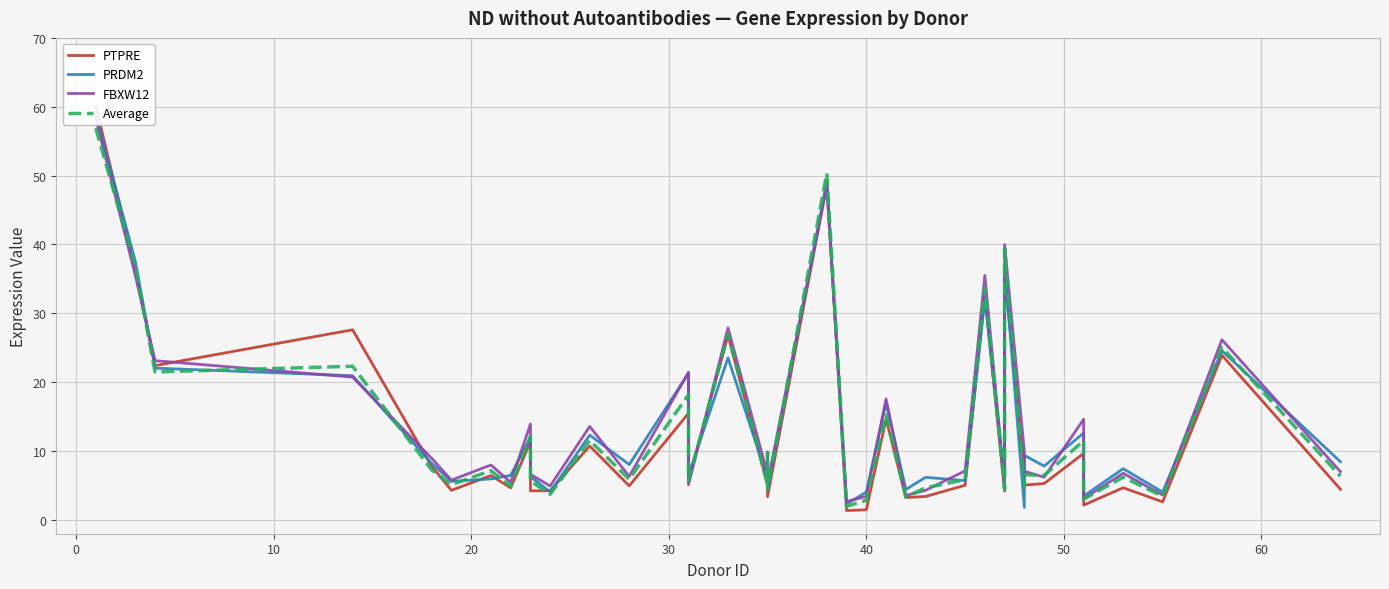

Reading left to right, transcribe all the data shown in this chart.

PTPRE: 60.1	36.3	22.4	27.6	7.8	4.3	6.5	4.7	11.4	5.2	4.2	4.2	10.7	4.9	15.5	5.8	26.8	5.1	9.4	3.4	48.7	1.4	1.5	14.7	3.3	3.4	5.0	32.6	4.2	35.7	7.1	5.1	5.3	9.7	2.2	4.7	2.6	23.9	4.4
PRDM2: 58.8	37.6	22.0	20.9	8.2	5.6	6.0	6.5	12.0	8.3	6.3	4.1	12.3	8.0	21.3	6.5	23.5	6.0	8.5	4.4	49.1	2.3	4.0	17.0	4.4	6.2	5.7	32.2	5.3	36.8	1.8	9.4	7.8	12.6	3.5	7.4	4.0	24.6	8.4
FBXW12: 58.3	35.5	23.1	20.7	9.0	5.8	8.0	5.5	13.9	6.4	6.6	4.9	13.6	6.3	21.5	5.1	27.9	6.7	9.8	5.4	48.5	2.7	3.4	17.6	3.5	4.3	7.1	35.5	5.2	40.0	9.9	7.1	6.2	14.6	3.1	6.8	3.6	26.2	7.0
Average: 56.9	36.8	21.5	22.3	7.3	5.1	7.2	4.9	12.2	6.3	5.6	3.7	11.6	5.9	18.2	5.6	27.0	5.1	9.8	4.4	50.3	2.0	2.9	15.3	3.3	4.7	5.9	33.7	4.5	39.4	5.0	6.6	6.5	11.5	3.0	6.2	3.4	25.0	6.4